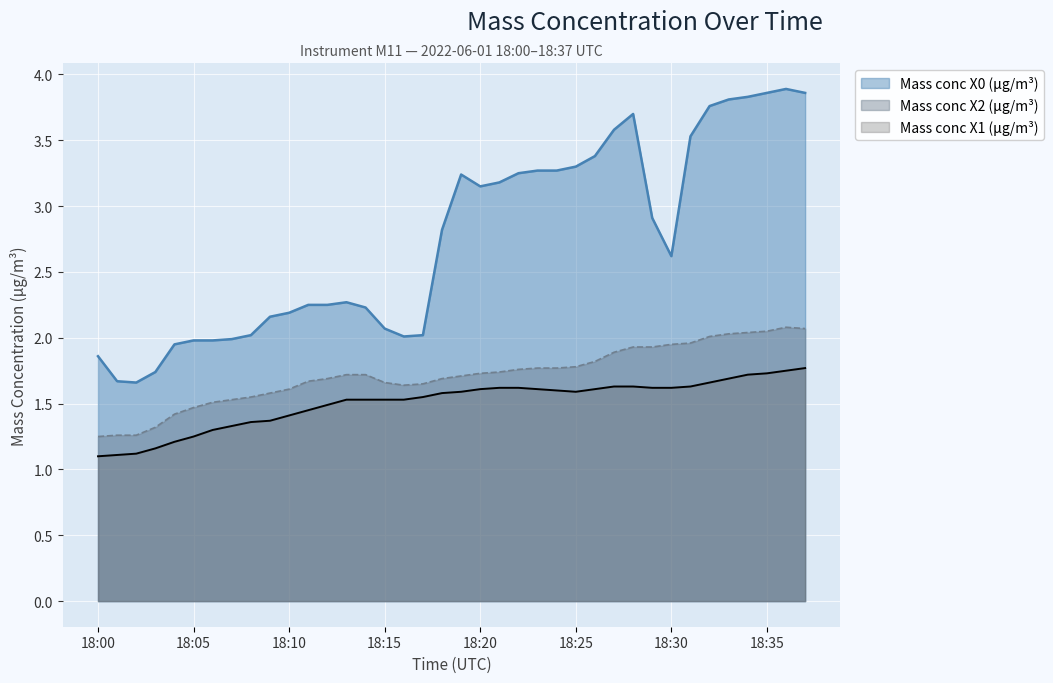

How many interior local peaks does the Mass conc X0 (μg/m³) series have?

4